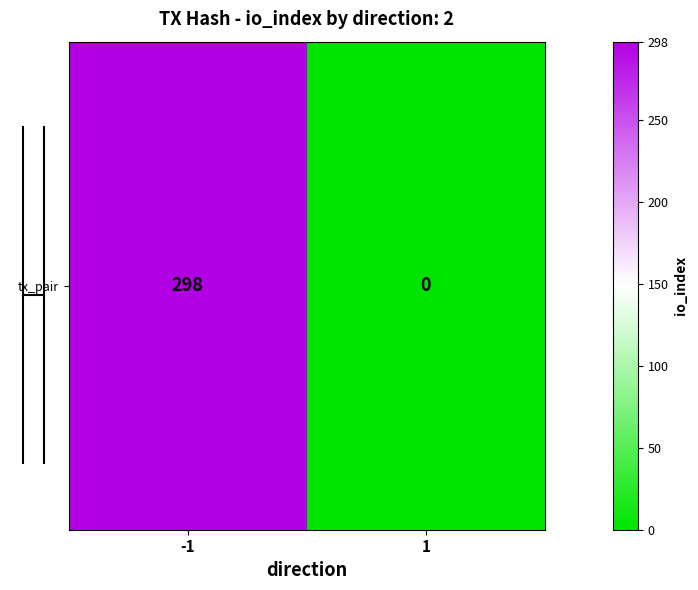

Reading left to right, transcribe all the data shown in this chart.

-1=298	1=0